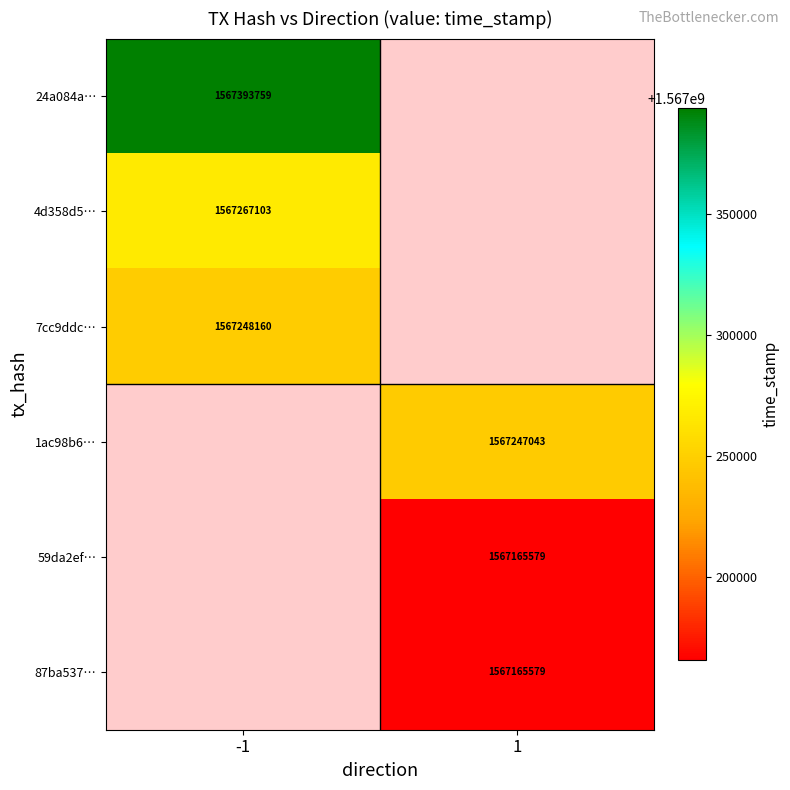

The 87ba537… series shows 1567165579 at 1. True or false?

True